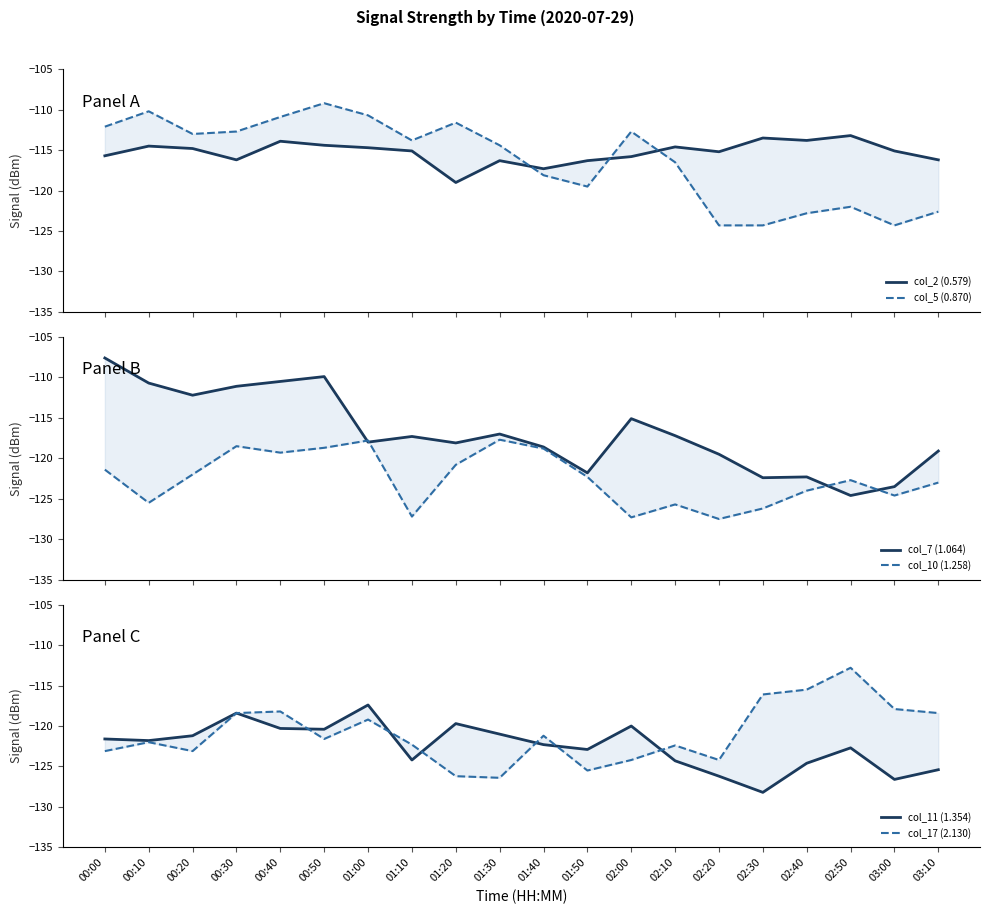

What is the difference between the maximum and minimum values in the col_17 (2.130) series?

13.6